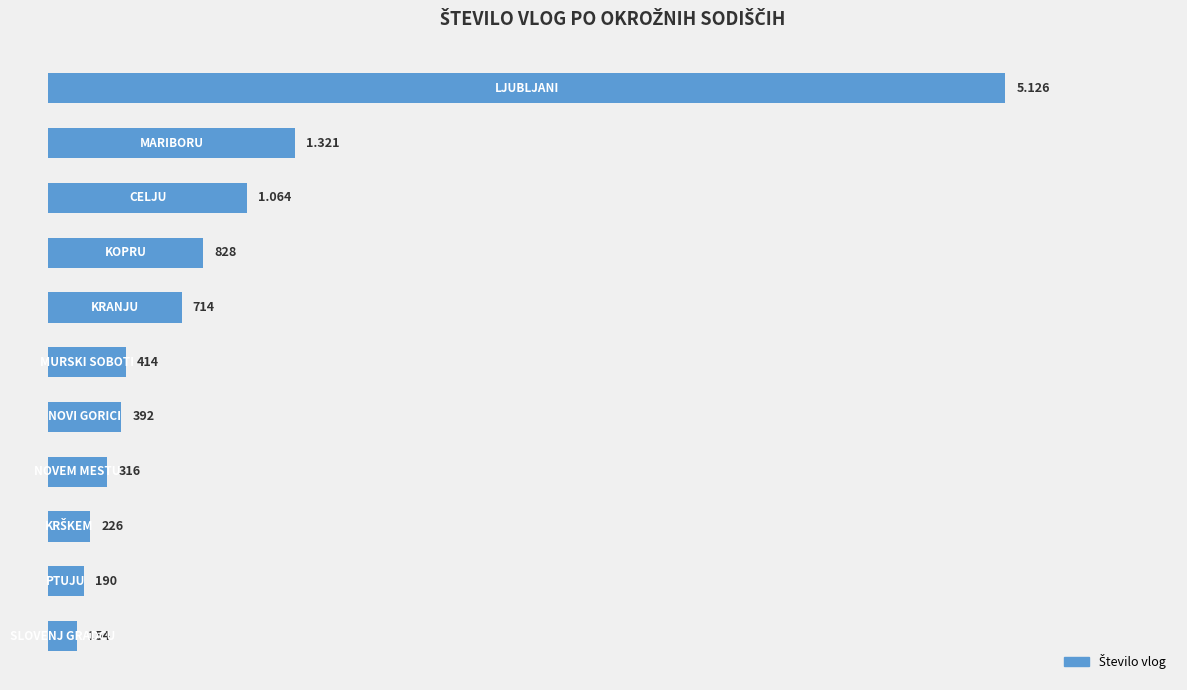

How many data points are less than 414?

5